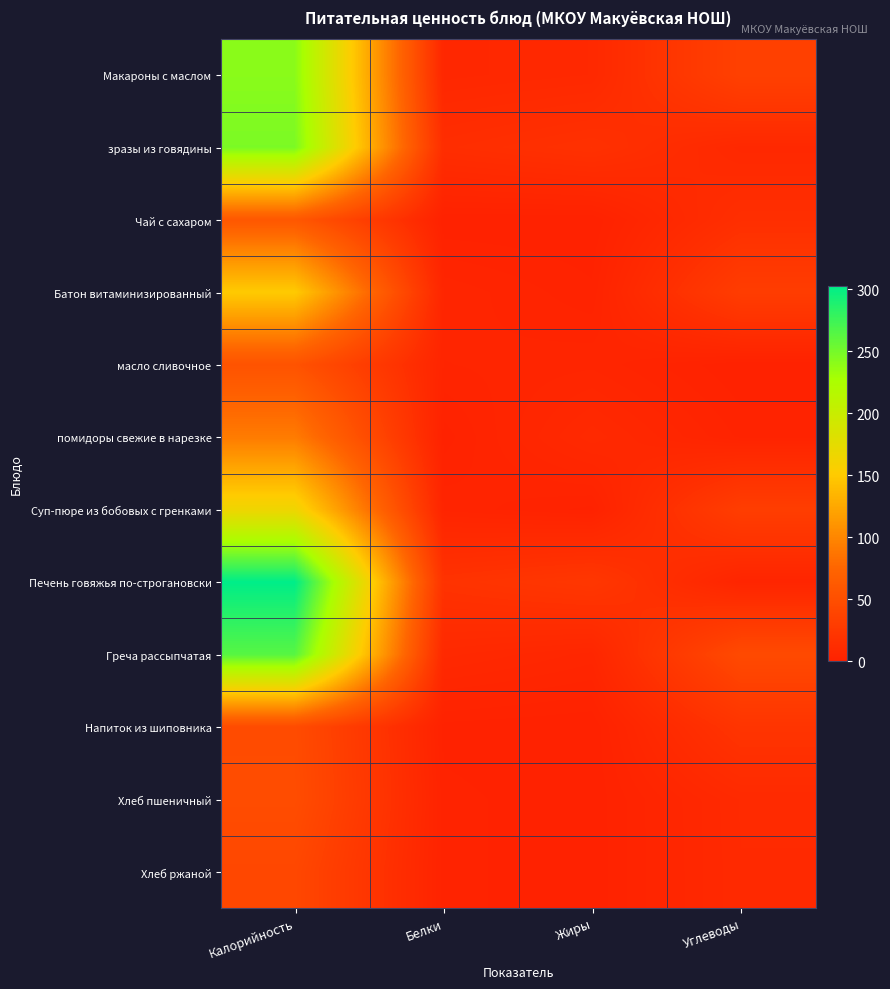

Between Углеводы and Белки, which is larger?

Углеводы